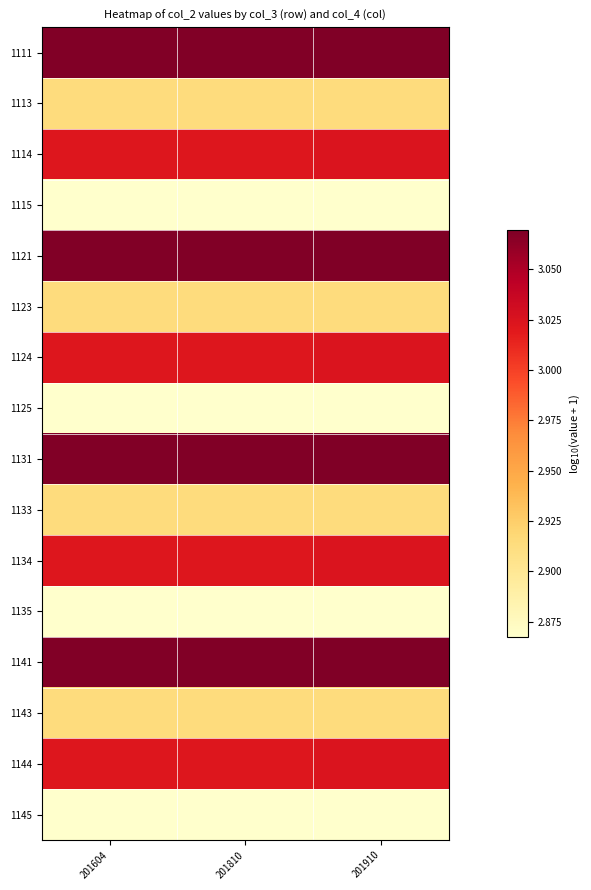

Reading left to right, transcribe all the data shown in this chart.

1111: 201604=3.1	201810=3.1	201910=3.1
1113: 201604=2.9	201810=2.9	201910=2.9
1114: 201604=3.0	201810=3.0	201910=3.0
1115: 201604=2.9	201810=2.9	201910=2.9
1121: 201604=3.1	201810=3.1	201910=3.1
1123: 201604=2.9	201810=2.9	201910=2.9
1124: 201604=3.0	201810=3.0	201910=3.0
1125: 201604=2.9	201810=2.9	201910=2.9
1131: 201604=3.1	201810=3.1	201910=3.1
1133: 201604=2.9	201810=2.9	201910=2.9
1134: 201604=3.0	201810=3.0	201910=3.0
1135: 201604=2.9	201810=2.9	201910=2.9
1141: 201604=3.1	201810=3.1	201910=3.1
1143: 201604=2.9	201810=2.9	201910=2.9
1144: 201604=3.0	201810=3.0	201910=3.0
1145: 201604=2.9	201810=2.9	201910=2.9